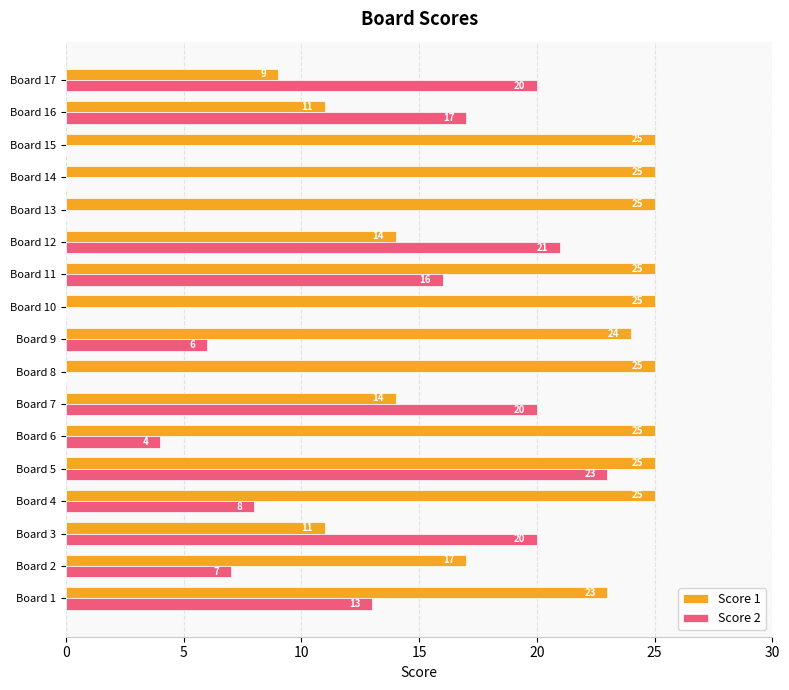

How many distinct data groups are displayed?

2